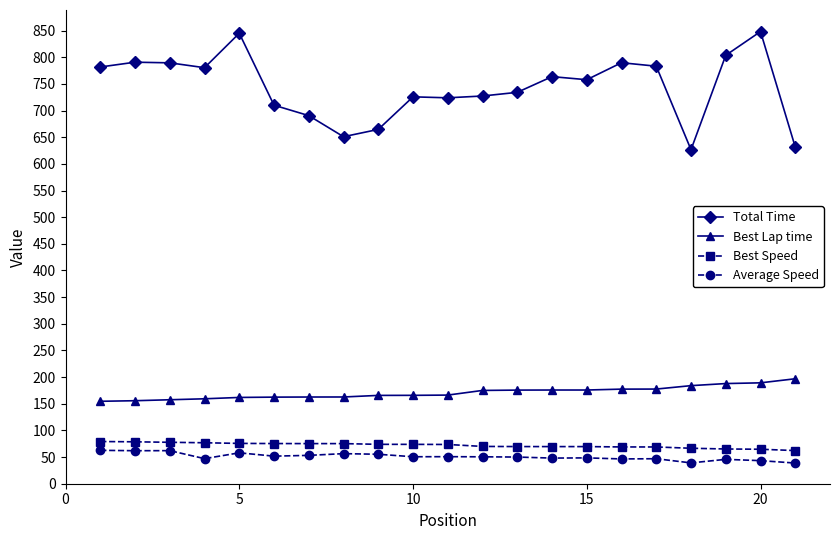

Which series has the largest range (max minus min)?

Total Time